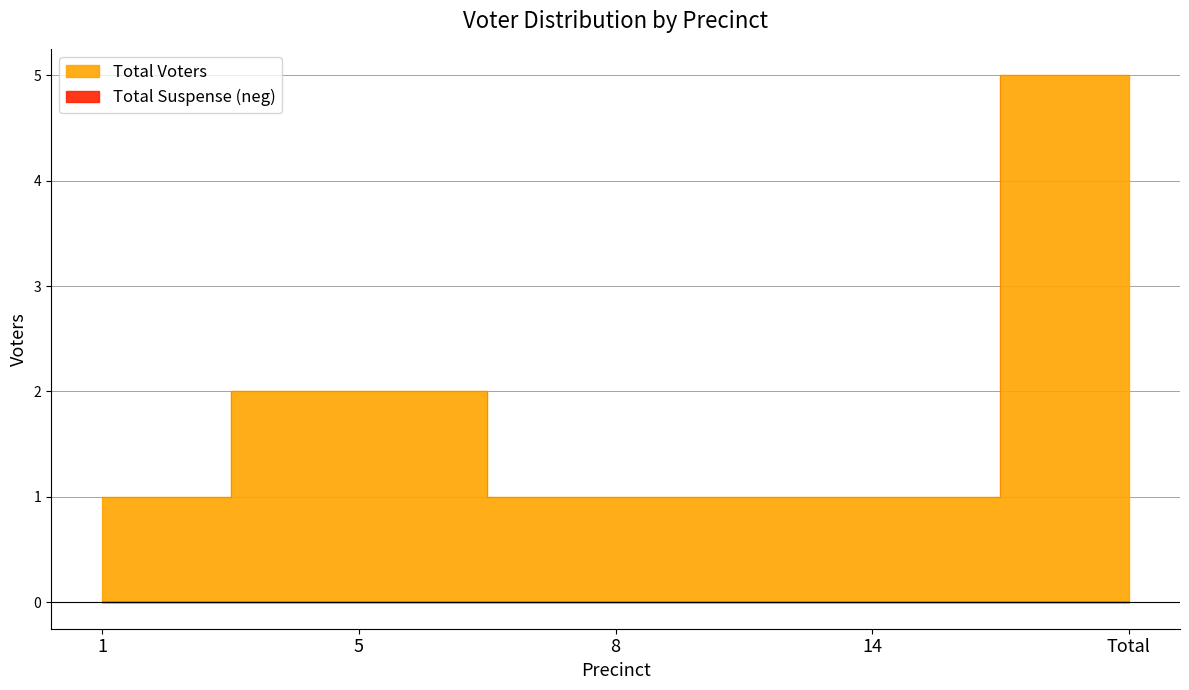

At which category does the chart reach its minimum across all series?

1